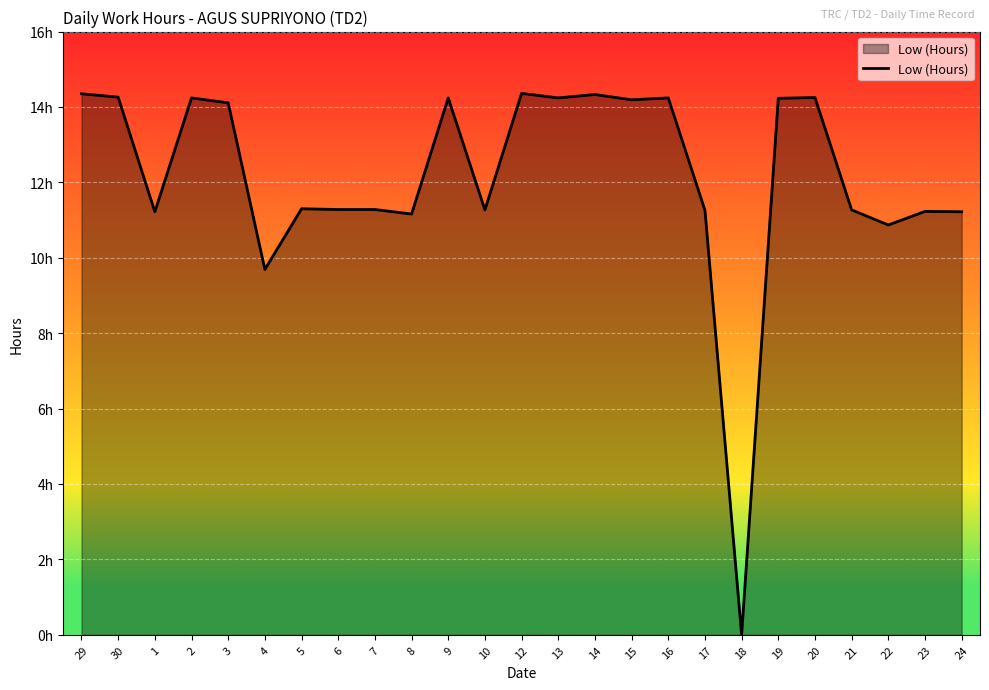

Reading left to right, what are all the values shown in this chart?

14.3	14.3	11.2	14.2	14.1	9.7	11.3	11.3	11.3	11.2	14.2	11.3	14.4	14.2	14.3	14.2	14.2	11.3	0.0	14.2	14.2	11.3	10.9	11.2	11.2